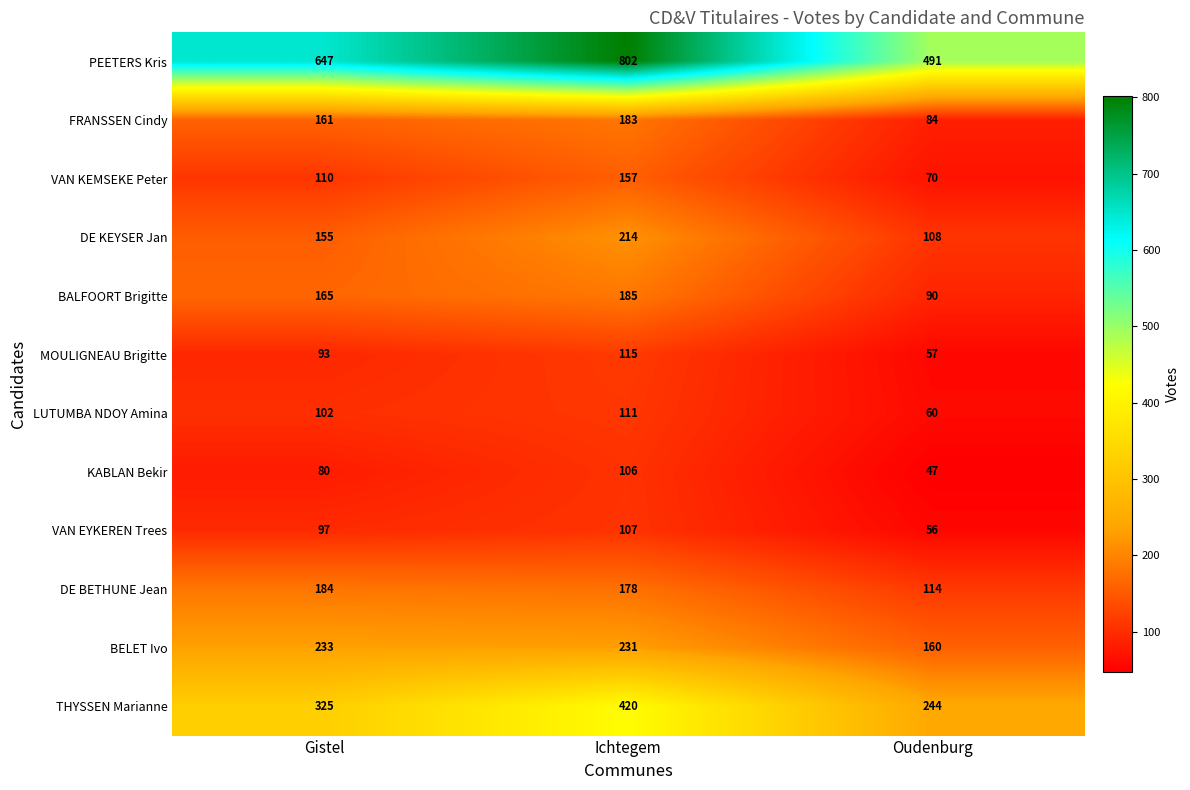

What is the approximate value of MOULIGNEAU Brigitte at Ichtegem?

115